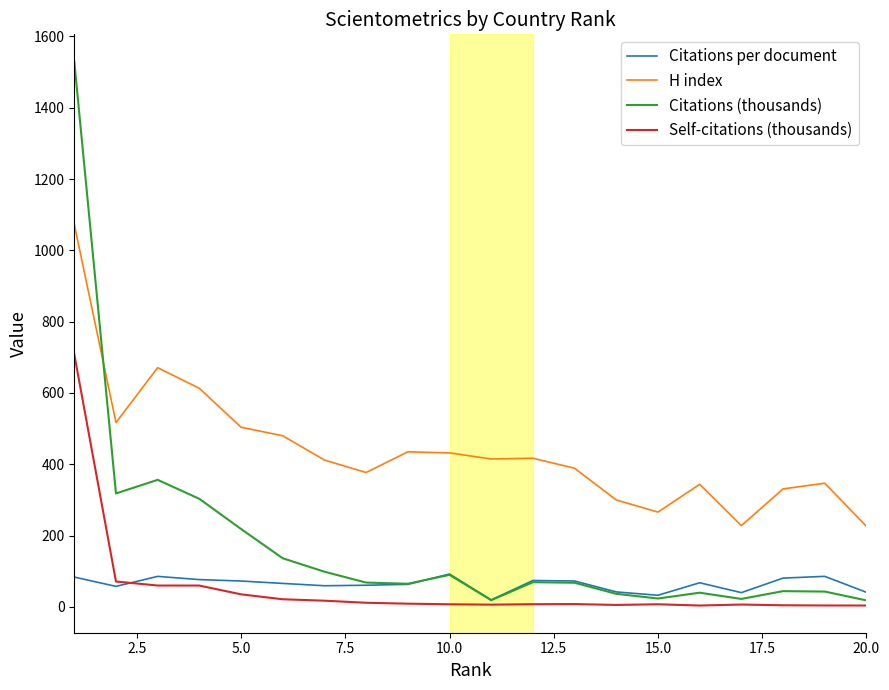

Which series has the widest spread of values?

Citations (thousands)